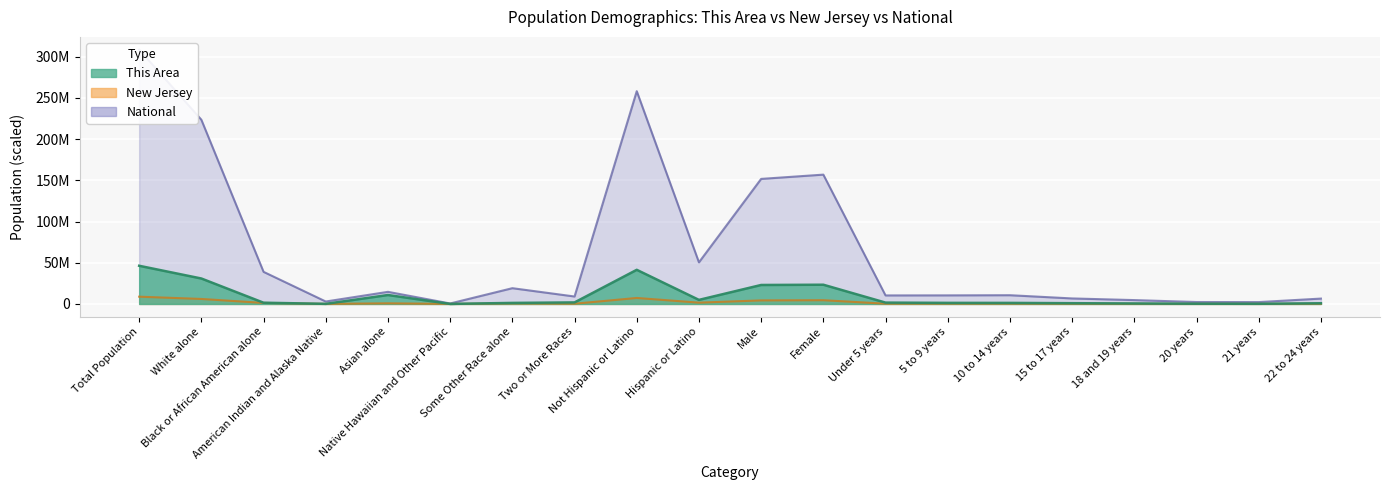

How many lines are shown in the chart?

3